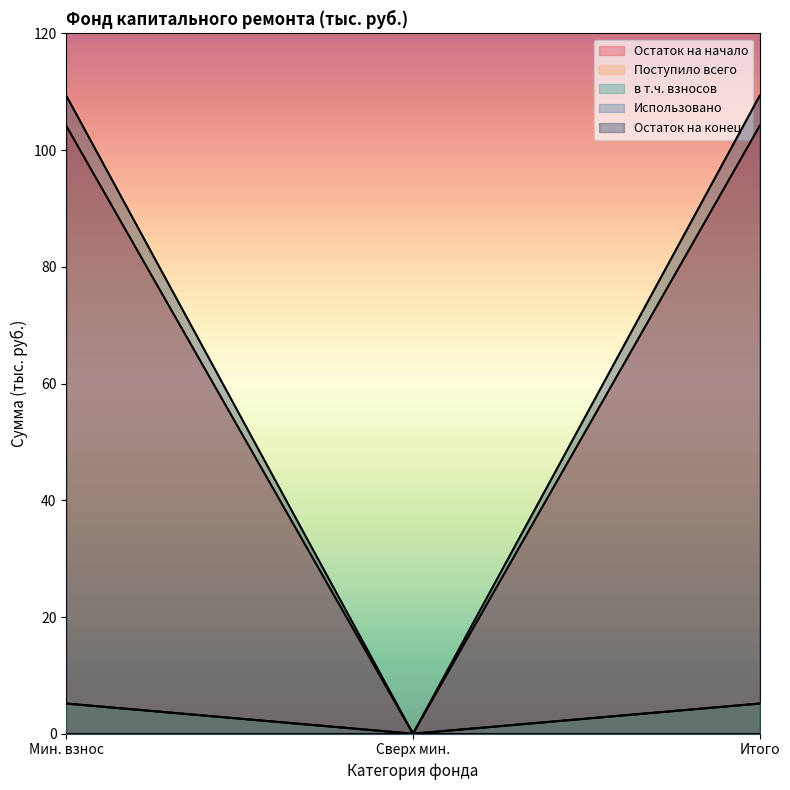

The value of Поступило всего at Итого is 5.2. True or false?

True